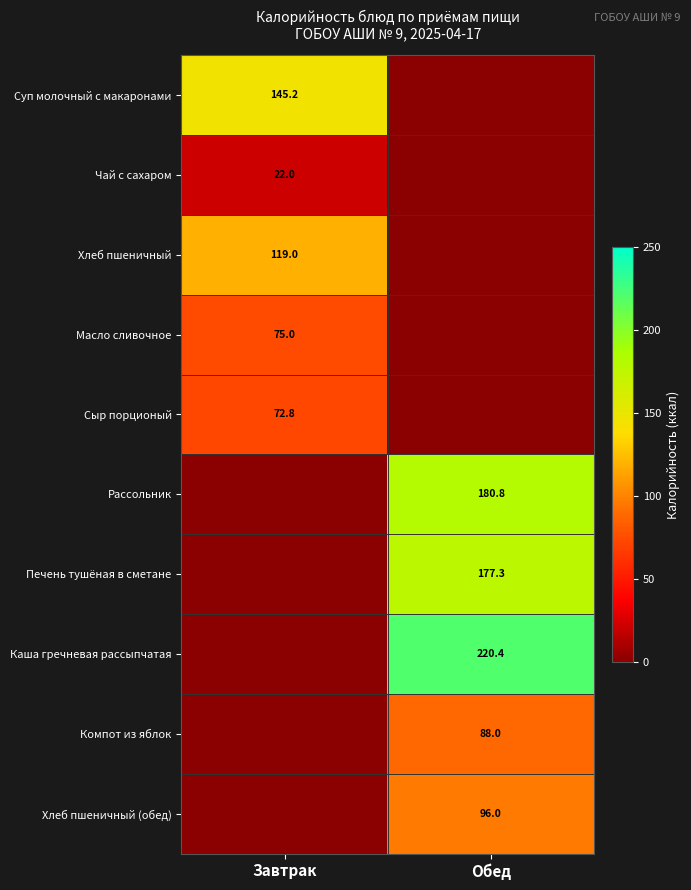

The Компот из яблок series shows 39.0 at Обед. True or false?

False